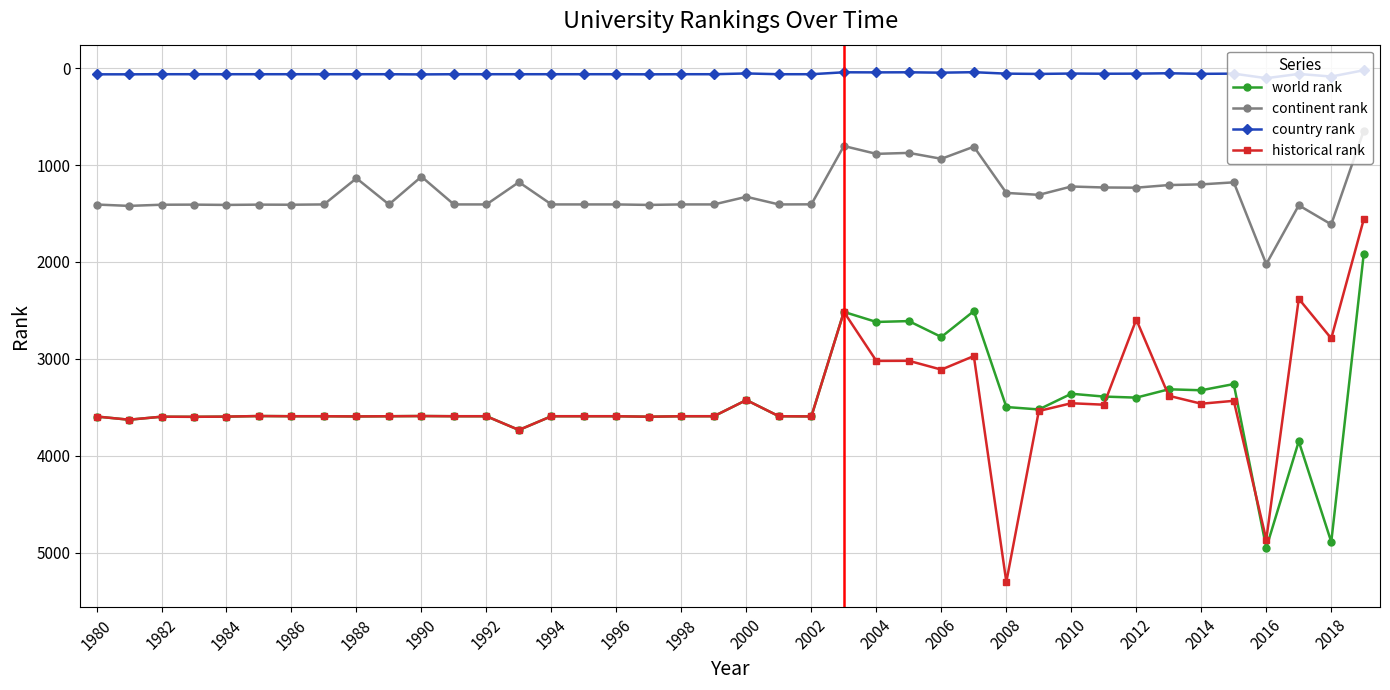

True or false: continent rank and country rank intersect in this chart.

False